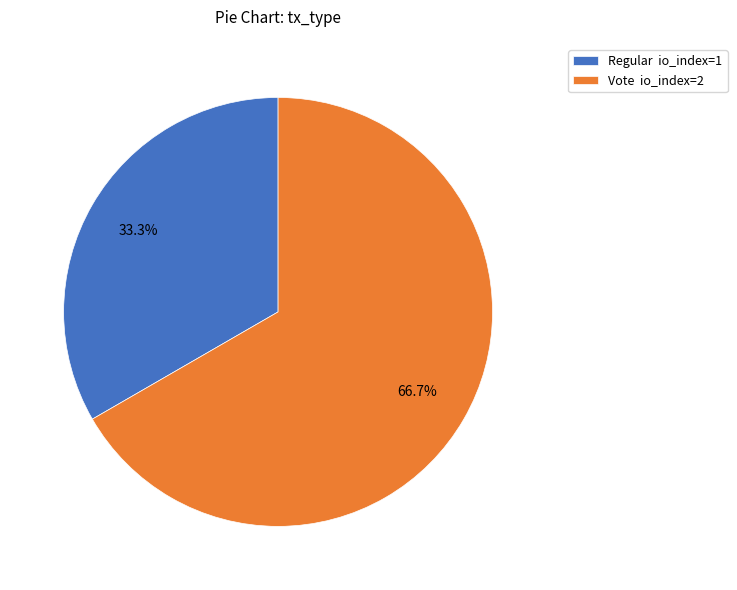

Rank the categories by value from highest to lowest.

Vote, Regular